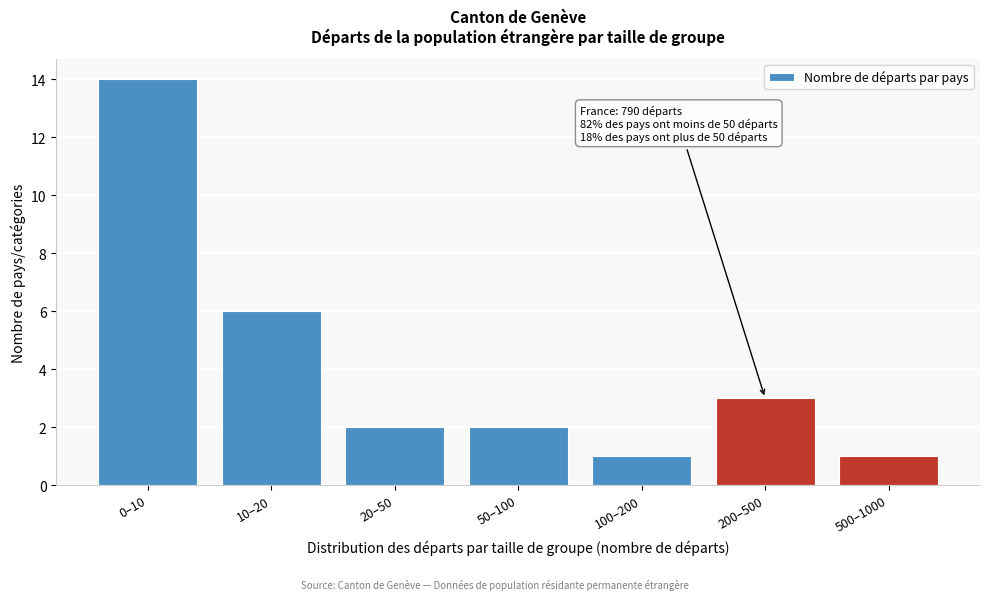

Reading left to right, extract all data points from this chart.

14	6	2	2	1	3	1